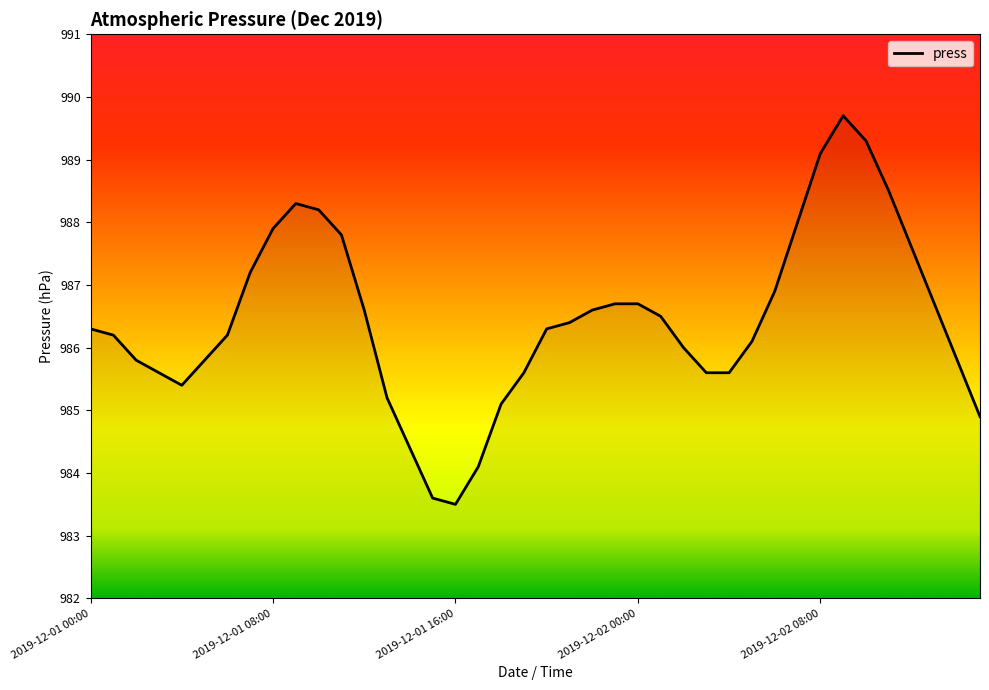

What is the sum of all values?

39457.8